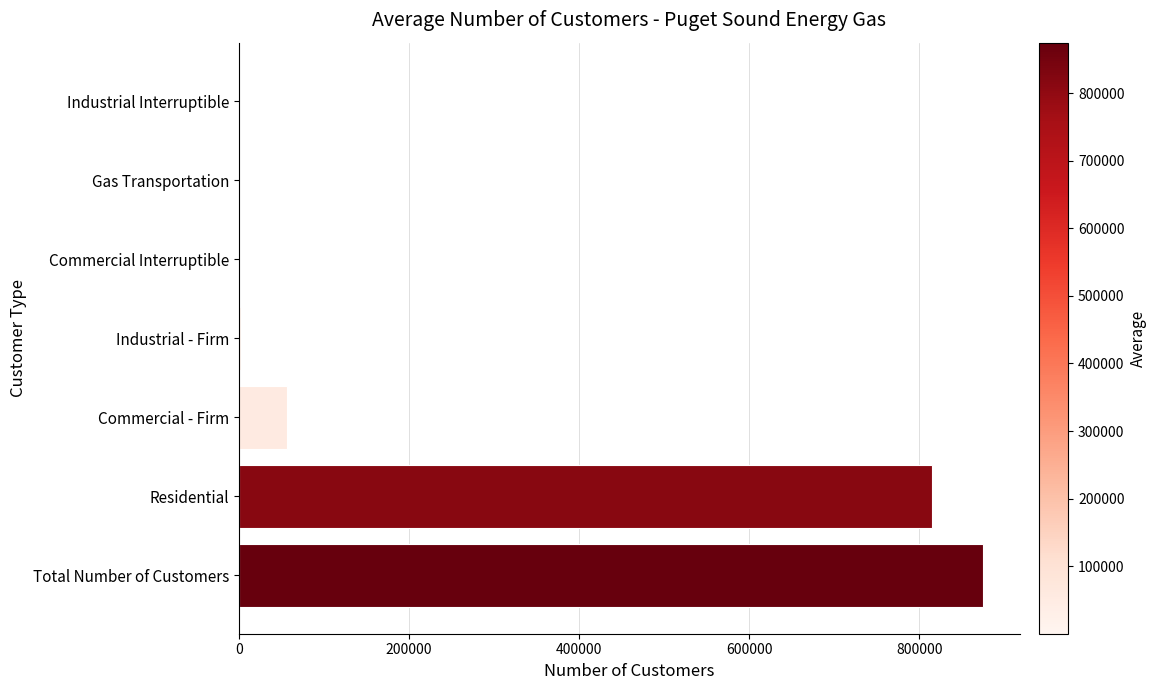

What is the sum of all values?

1749360